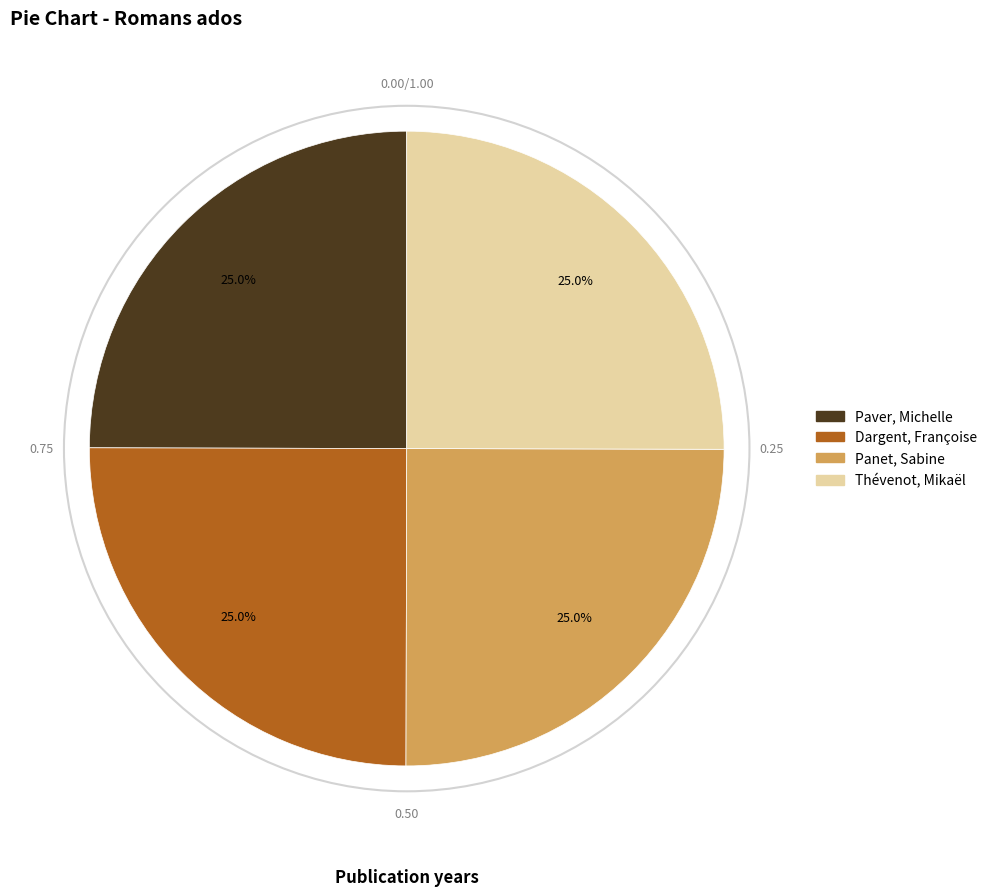

Approximately how many times larger is the value at Panet, Sabine compared to Paver, Michelle?

1.0